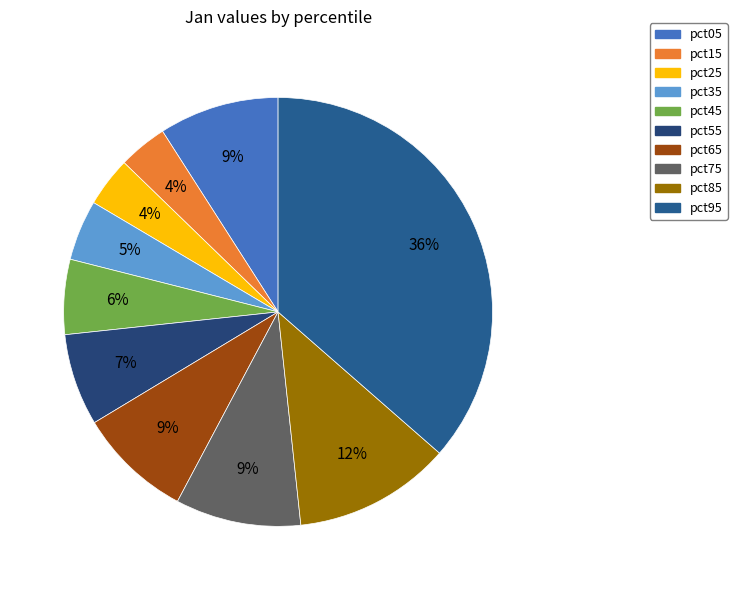

To the nearest percent, what percentage of the pie is pct45?

6%